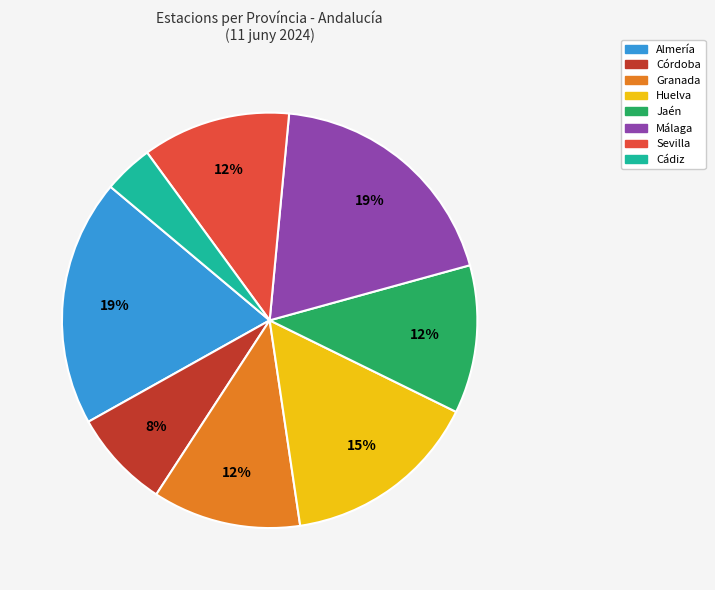

To the nearest percent, what percentage of the pie is Huelva?

15%